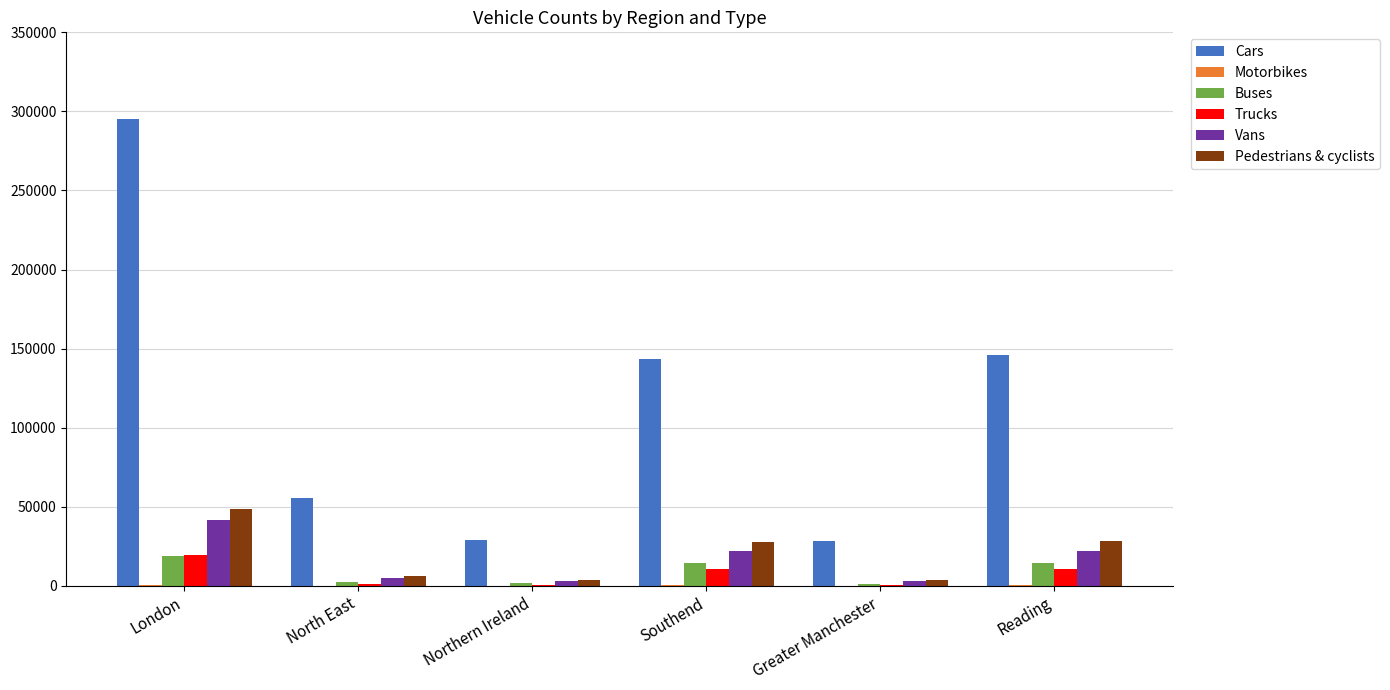

Count the number of categories in the chart.

6